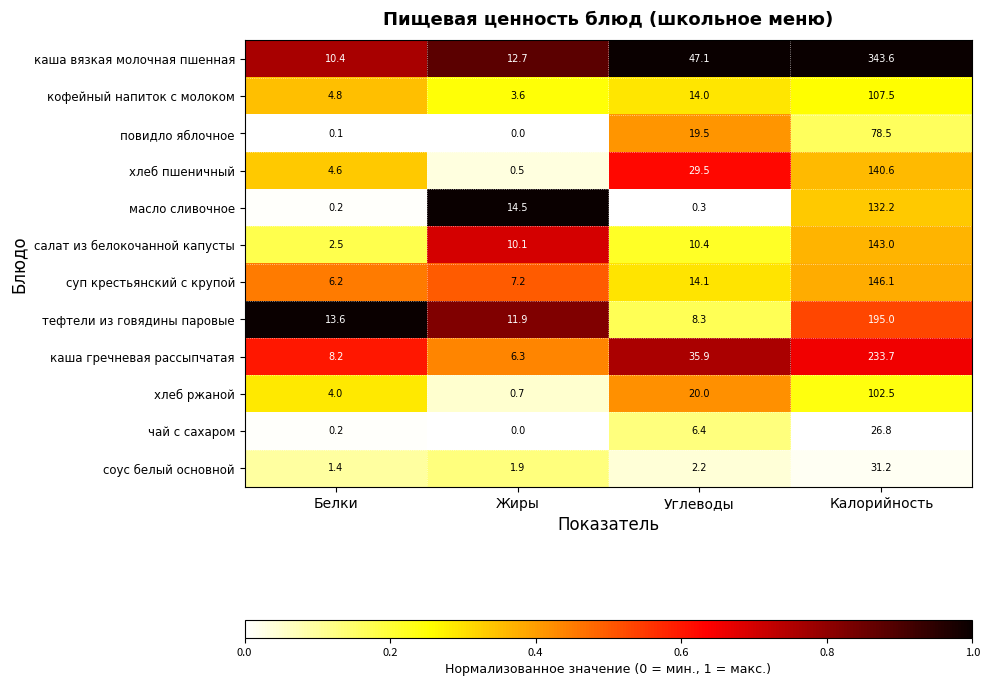

Between Жиры and Калорийность, which series saw the biggest shift?

каша вязкая молочная пшенная